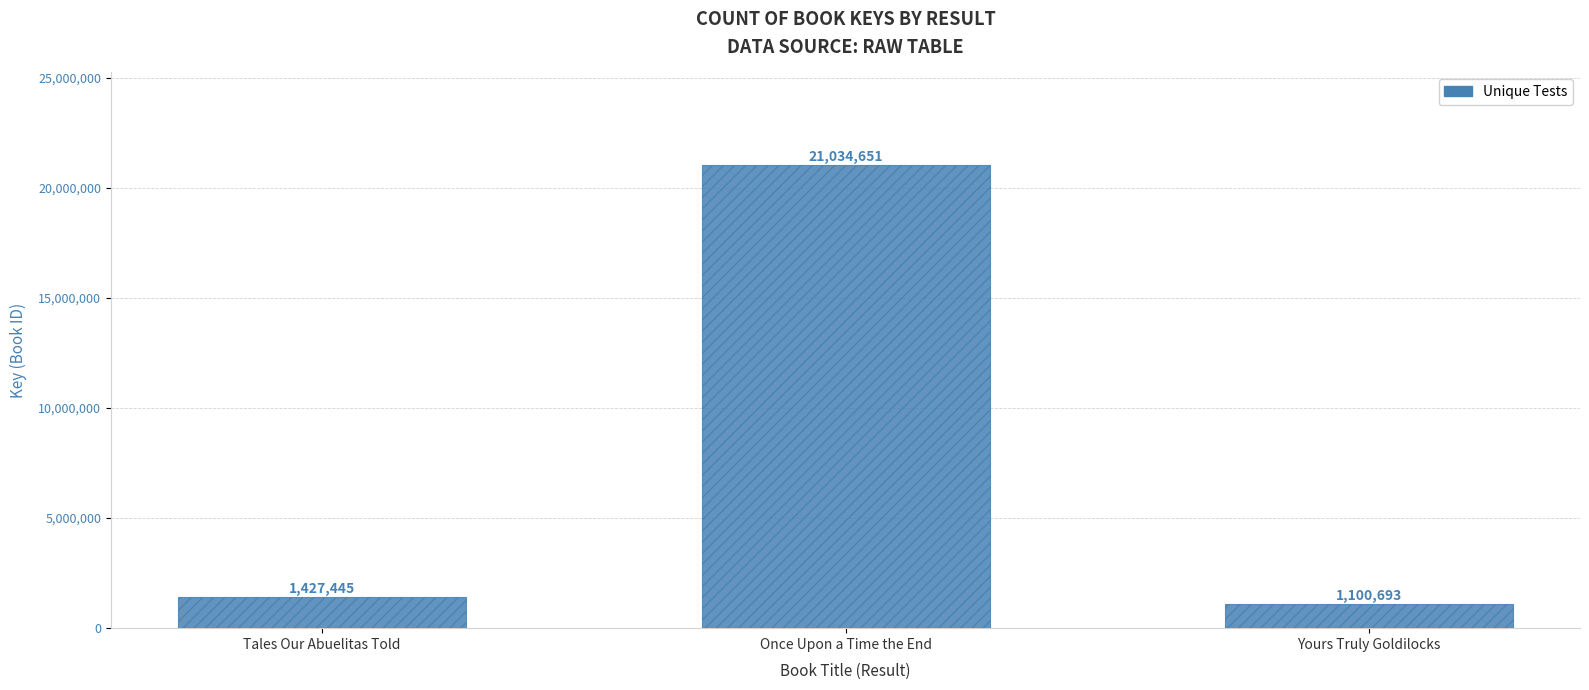

What is the sum of the values at Tales Our Abuelitas Told and Once Upon a Time the End?

22462096